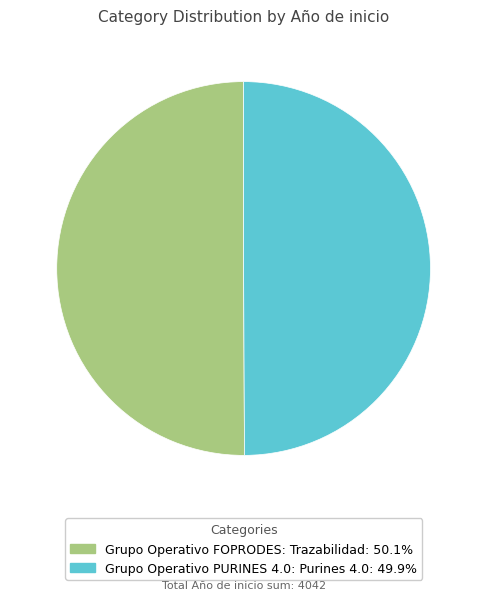

How many slices are in this pie chart?

2